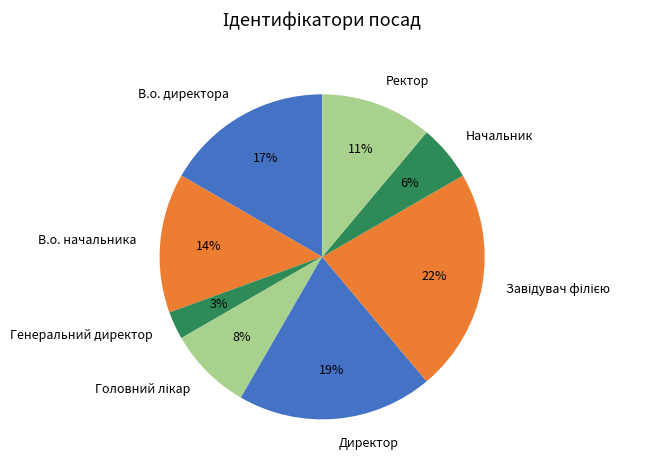

Which has a higher value, В.о. начальника or Генеральний директор?

В.о. начальника